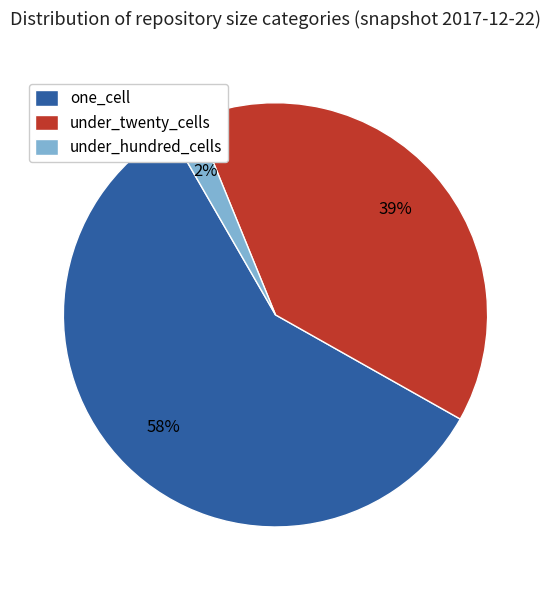

Is it true that one_cell is 58% of the pie?

True